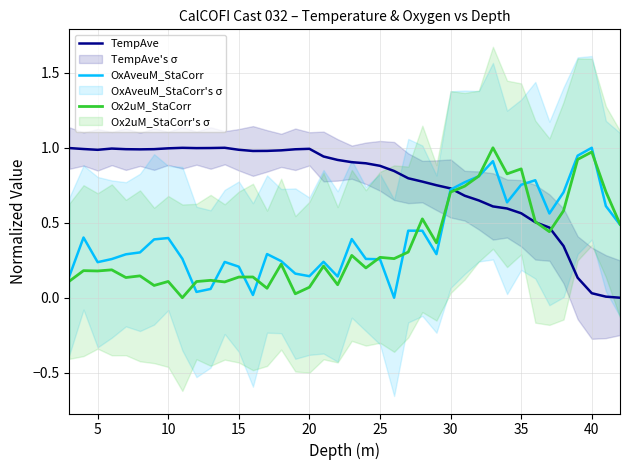

Which series has the widest spread of values?

TempAve